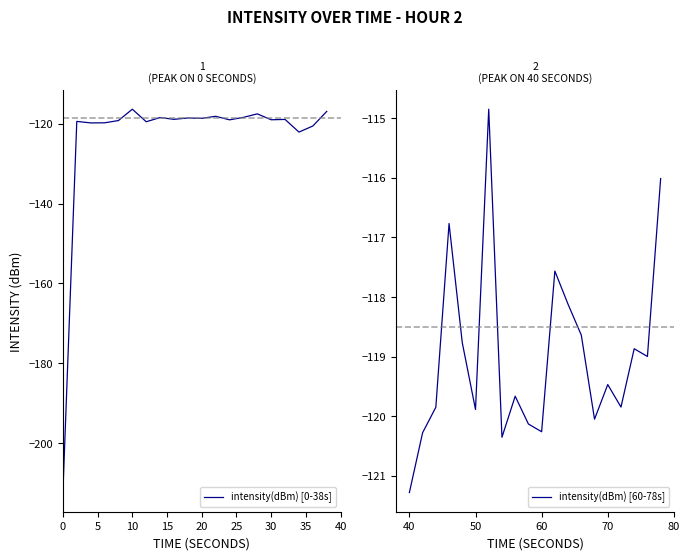

How many interior local valleys does the intensity(dBm) [0-38s] series have?

7